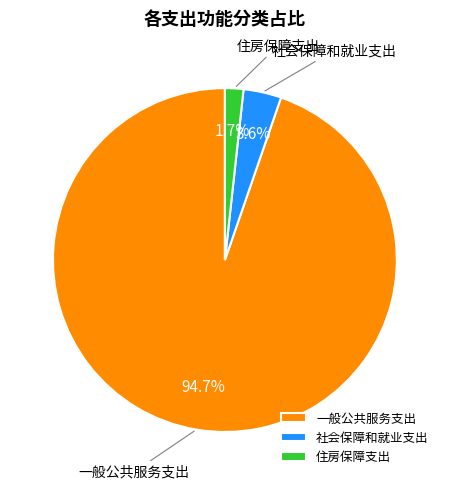

Is the sum of 住房保障支出 and 一般公共服务支出 greater than half?

Yes